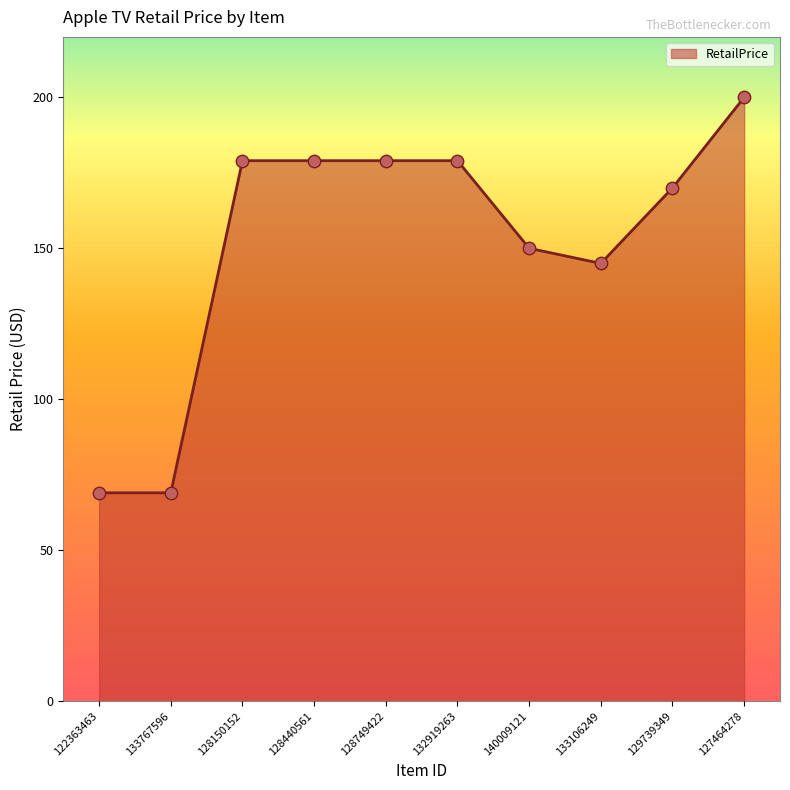

Which has a higher value, 129739349 or 122363463?

129739349